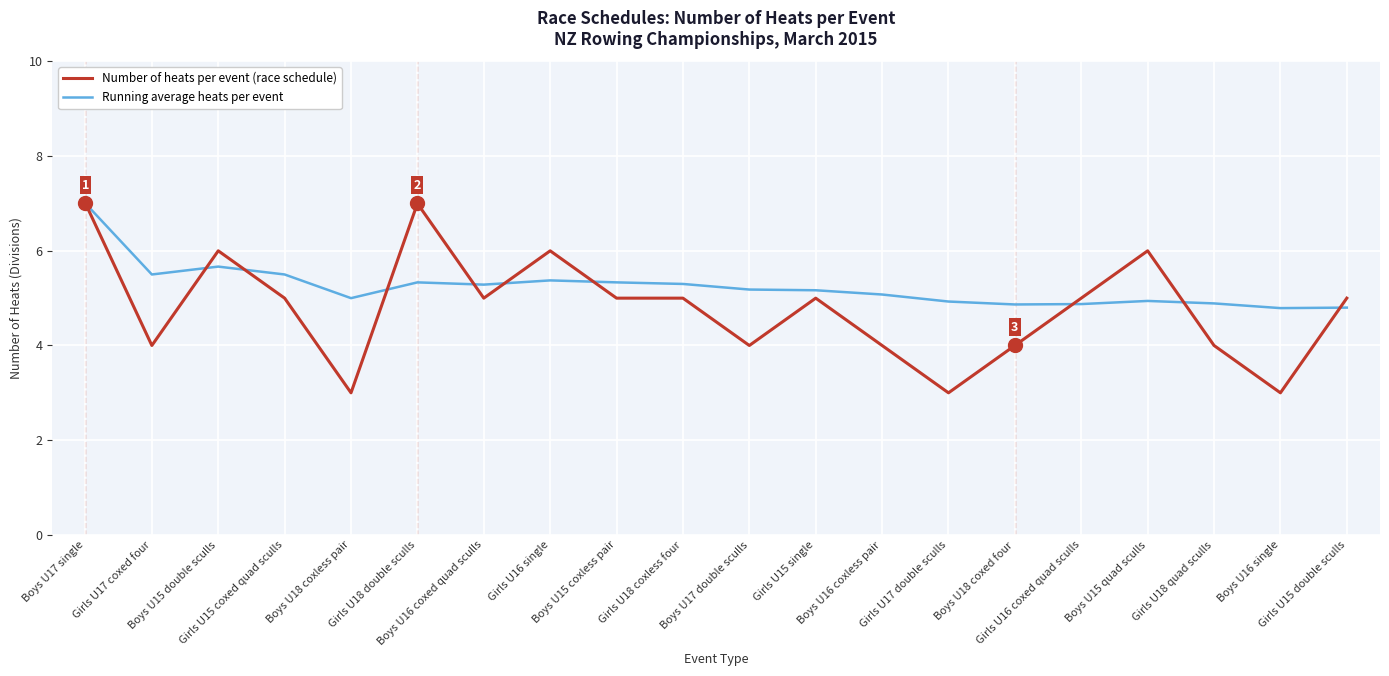

Is the value of Number of heats per event (race schedule) at Girls U16 single greater than the value of Running average heats per event at Girls U16 coxed quad sculls?

Yes